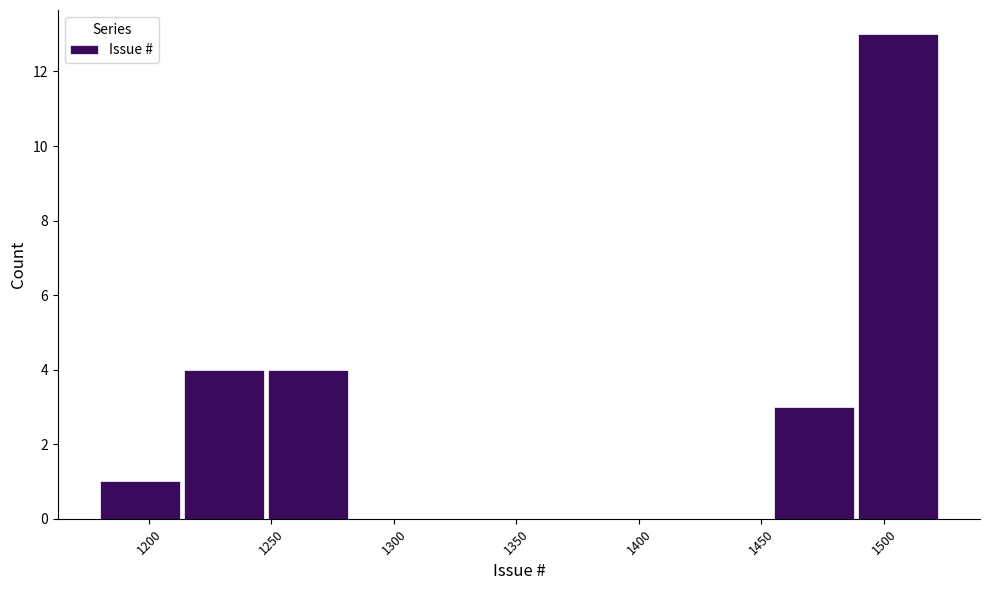

Which range on the x-axis has the tallest bar?

1490 to 1525